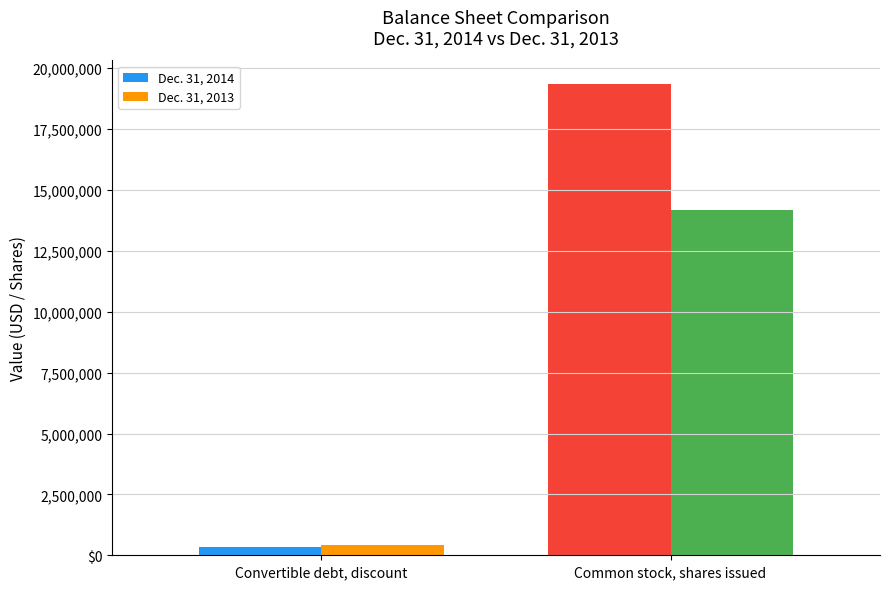

Does the chart contain any negative values?

No